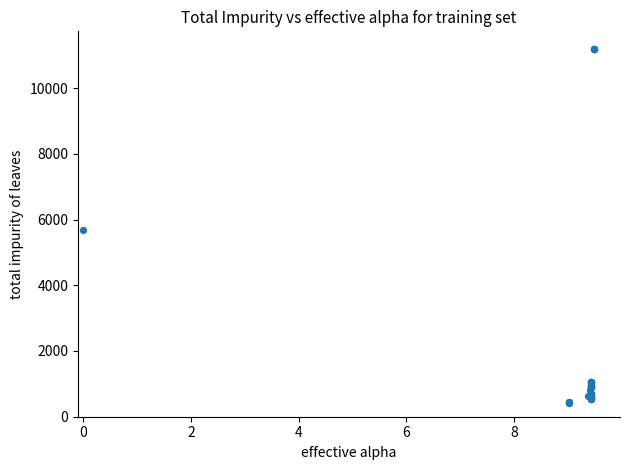

What Y value in the scatter plot is closest to 5802?

5673.8